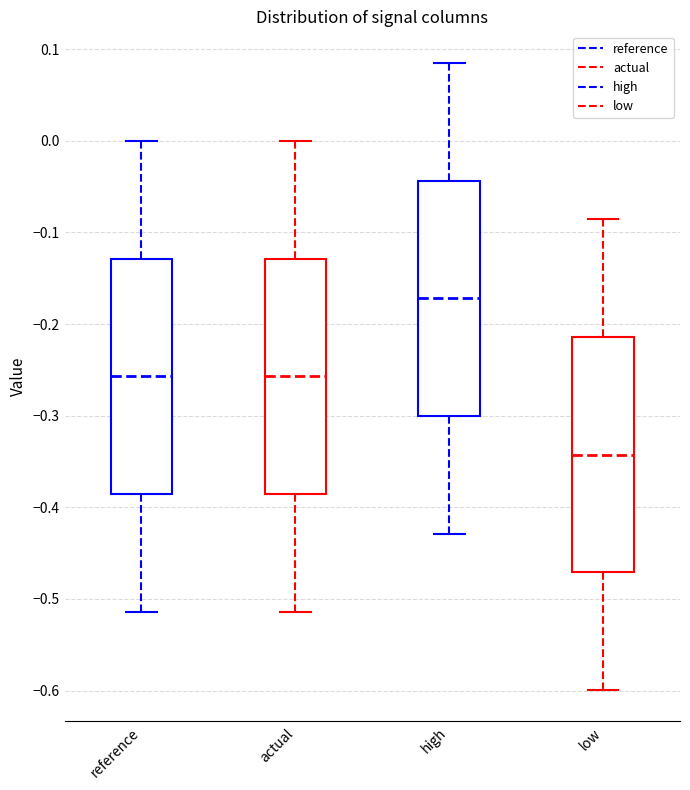

Where does the upper whisker of the box for high end on the y-axis? The values are not printed on the chart, so give them approximately, as read against the axis.

0.09